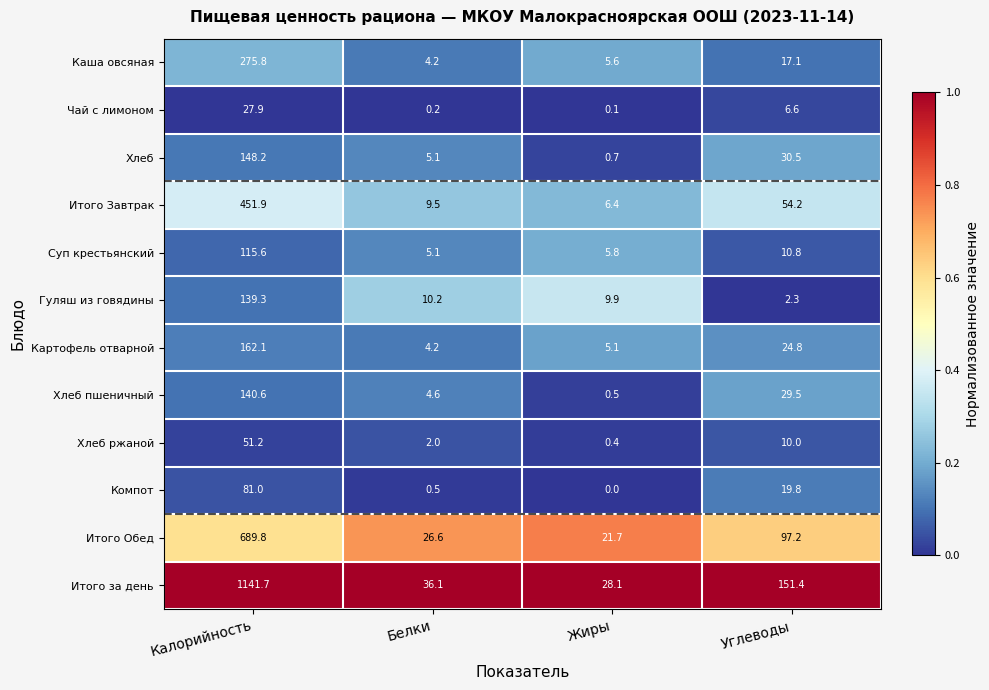

Which series changed the most between Калорийность and Жиры?

Итого за день